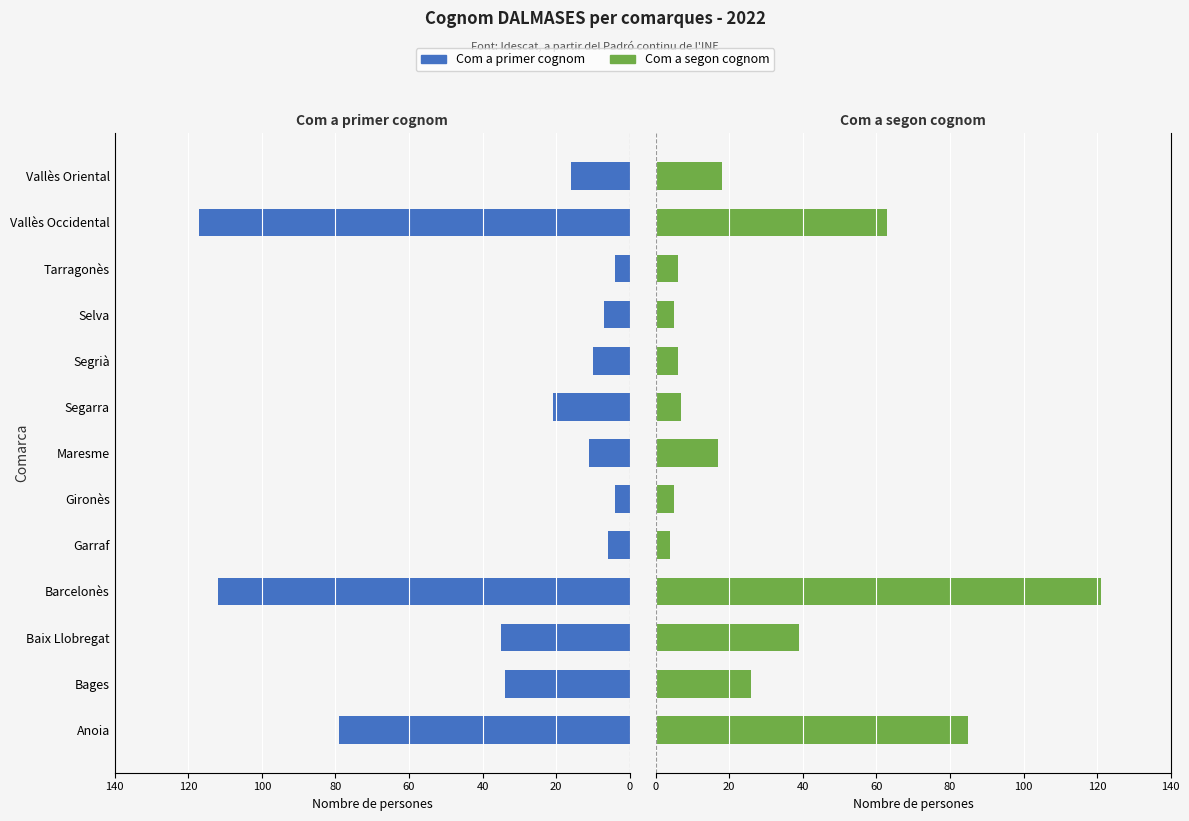

What is the value of the Com a primer cognom bar at the 2nd from the left?

34